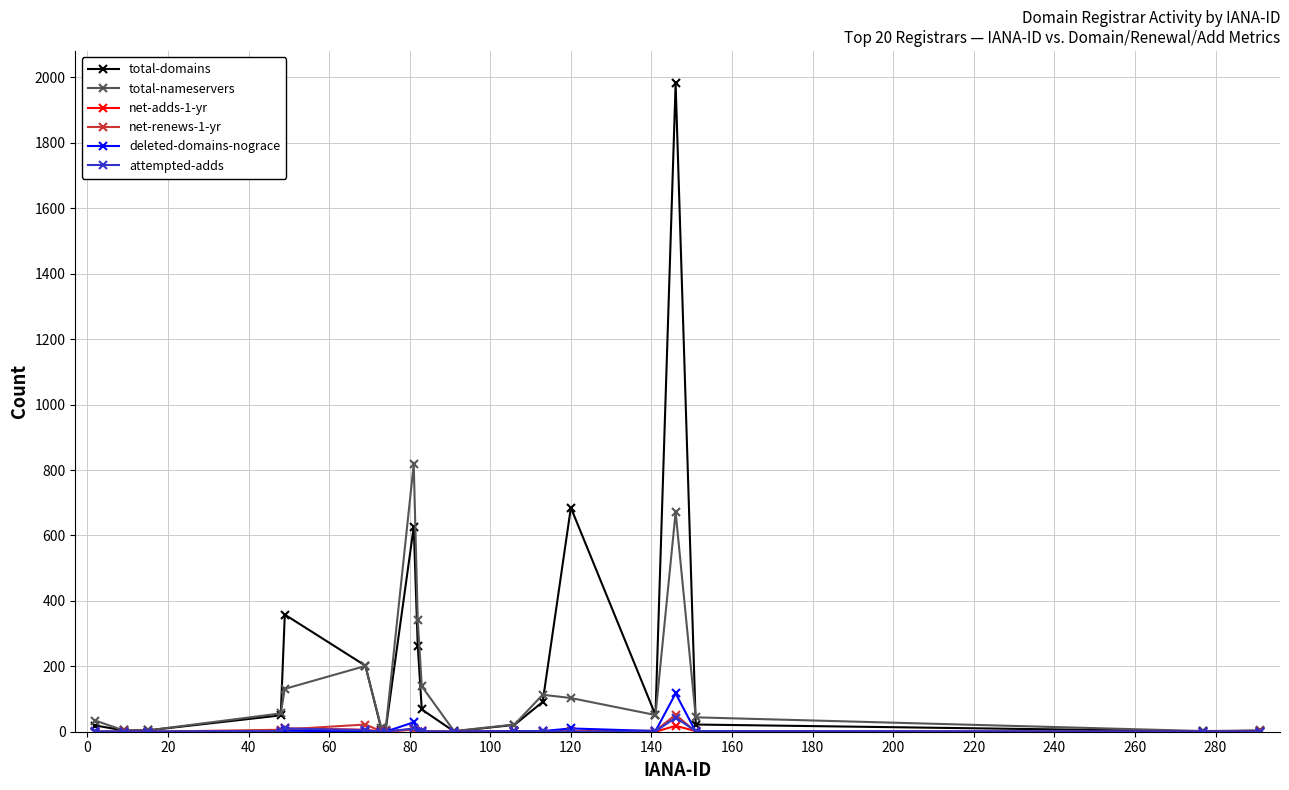

What is the maximum value shown in the chart?

1982